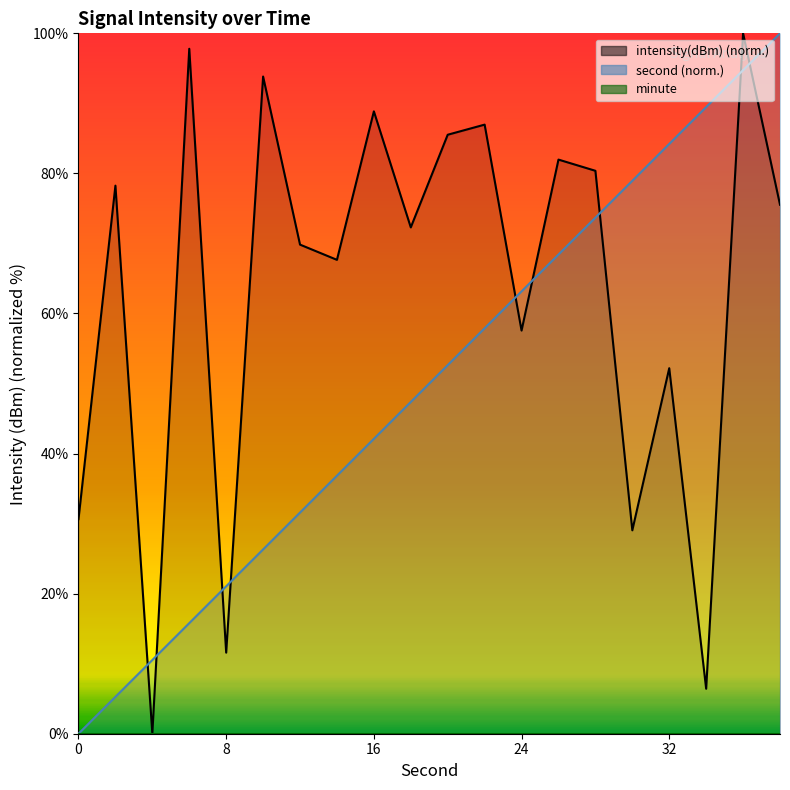

The value of second at 38 is 100.0. True or false?

True